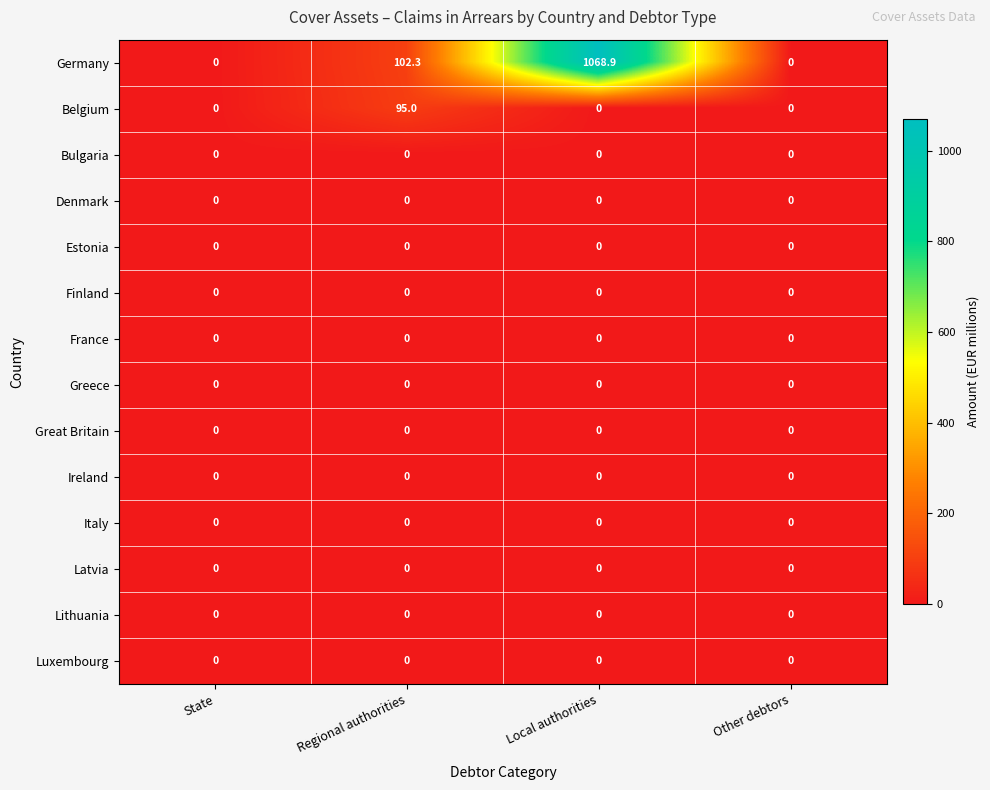

Between Regional authorities and Local authorities, which series saw the biggest shift?

Germany